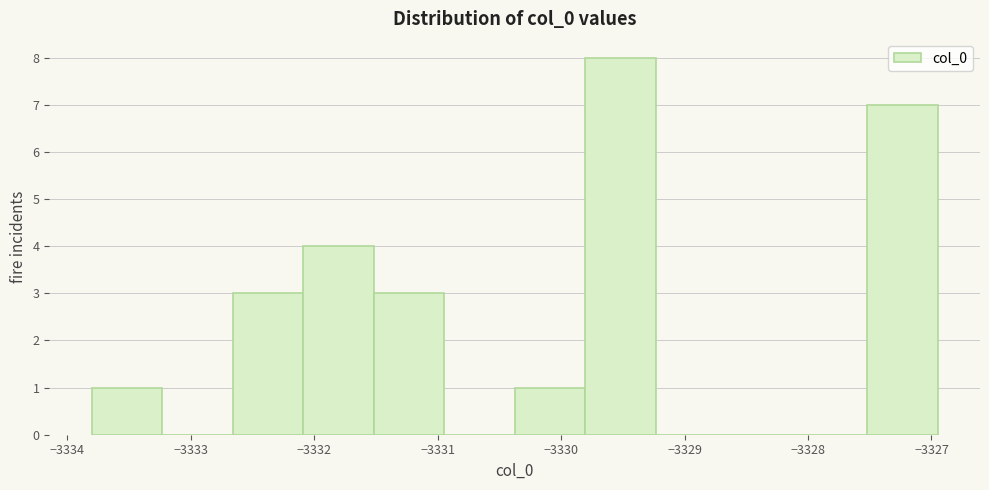

Reading left to right, list every bar in this chart as the range it spans on the x-axis followed by its height. Neither the bar edges nor the heights are printed on the chart, so give them approximately, as read against the axes.

-3333.8 to -3333.2: 1
-3333.2 to -3332.7: 0
-3332.7 to -3332.1: 3
-3332.1 to -3331.5: 4
-3331.5 to -3330.9: 3
-3330.9 to -3330.4: 0
-3330.4 to -3329.8: 1
-3329.8 to -3329.2: 8
-3329.2 to -3328.7: 0
-3328.7 to -3328.1: 0
-3328.1 to -3327.5: 0
-3327.5 to -3326.9: 7